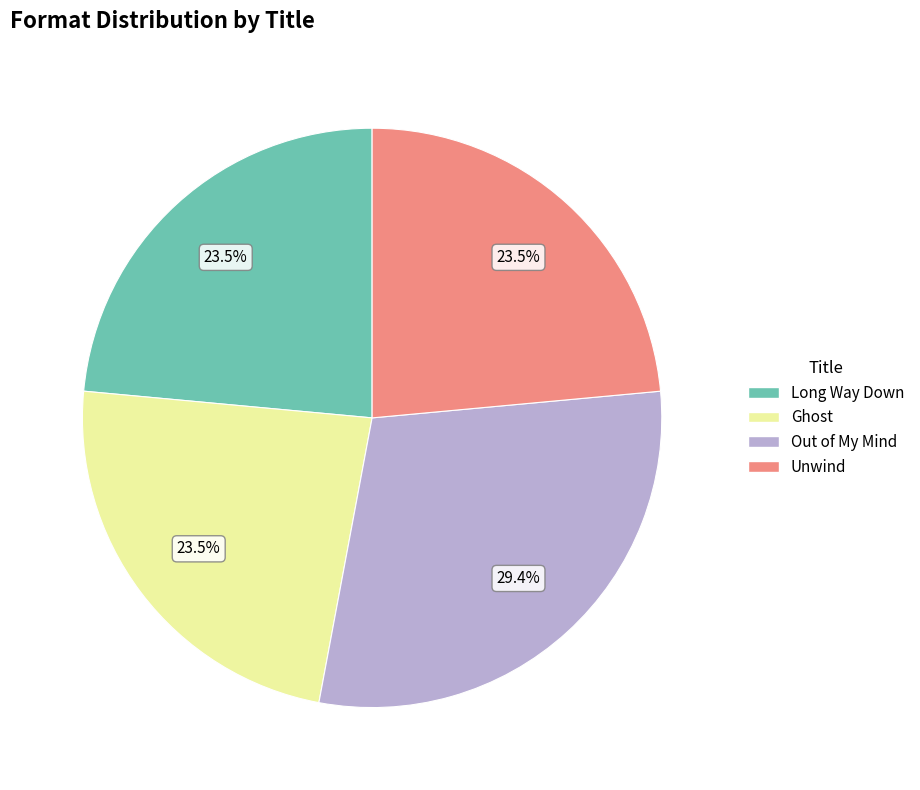

The Long Way Down slice represents 33% of the pie. True or false?

False